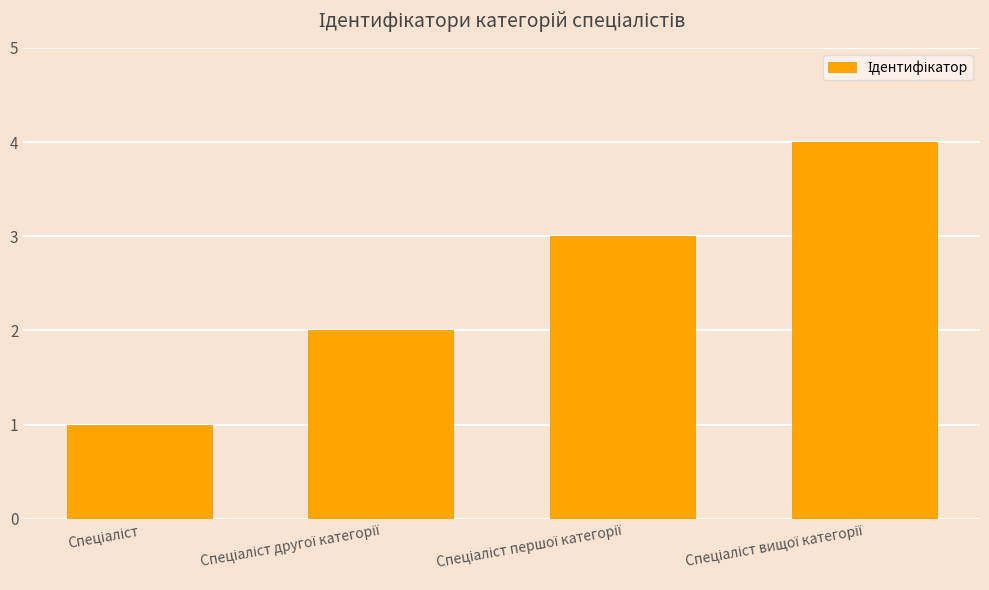

How many bars are there in total?

4